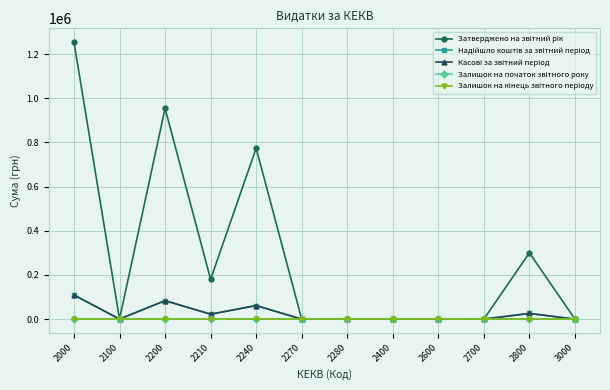

The Затверджено на звітний рік series shows 954000.0 at 2200. True or false?

True